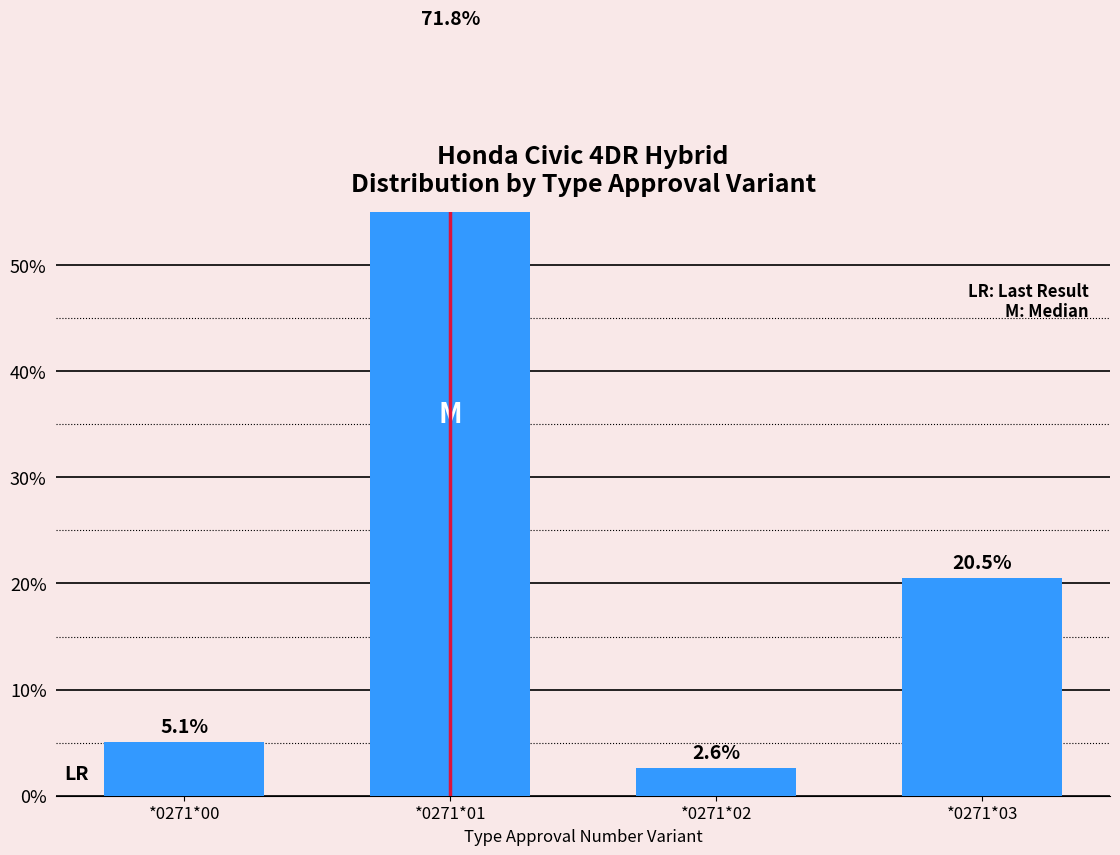

Between *0271*00 and *0271*01, which is larger?

*0271*01